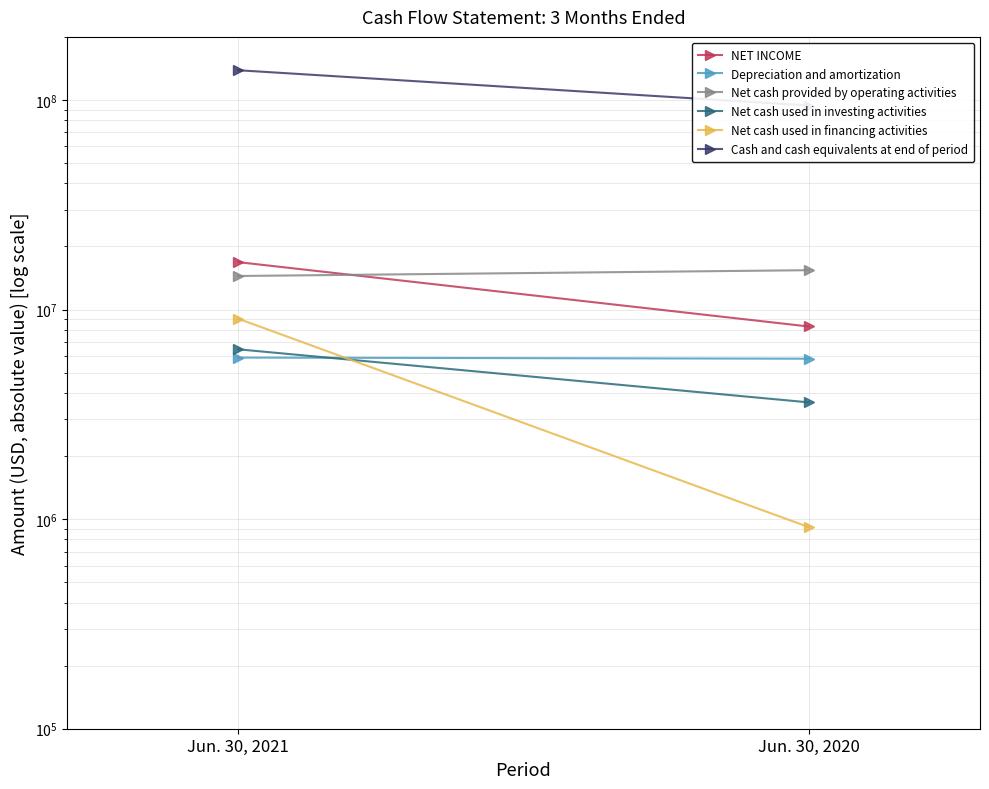

At which label does Cash and cash equivalents at end of period reach its minimum?

Jun. 30, 2020